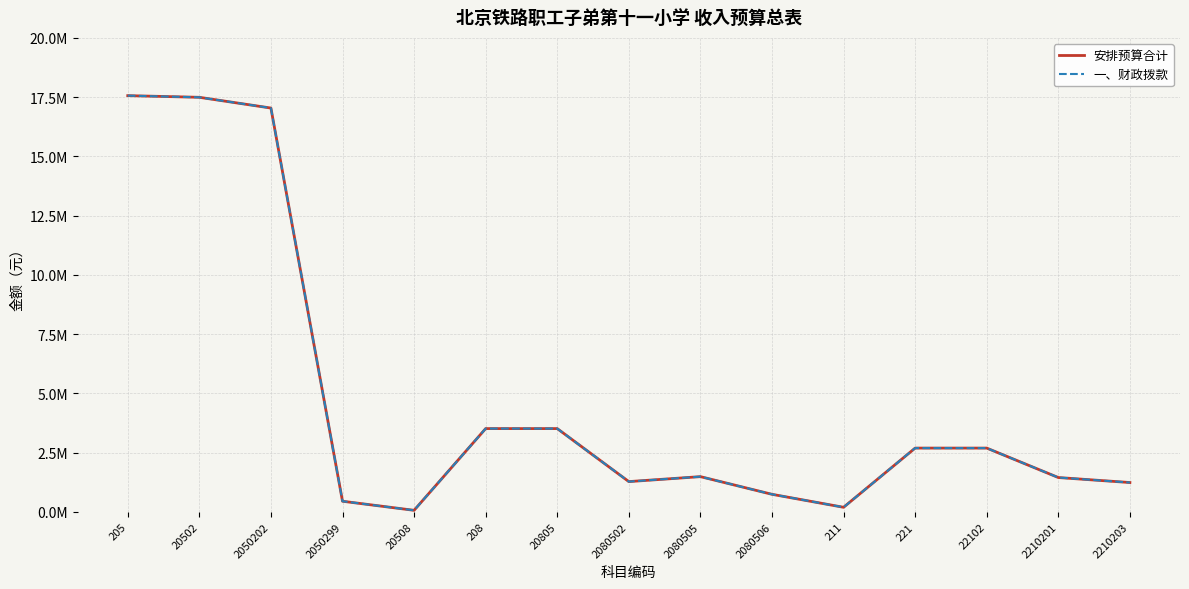

True or false: 一、财政拨款 and 安排预算合计 cross at least once.

False